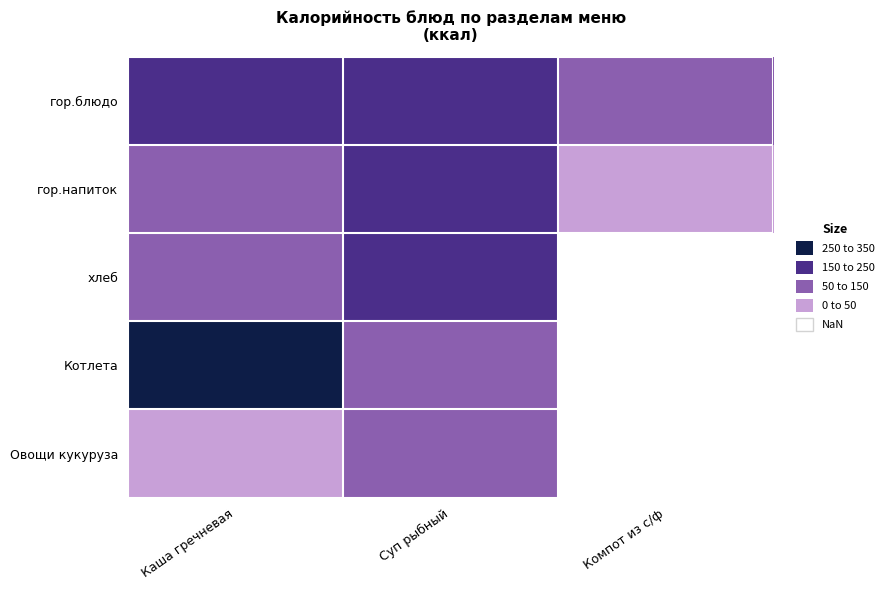

Count the number of data series in this chart.

5